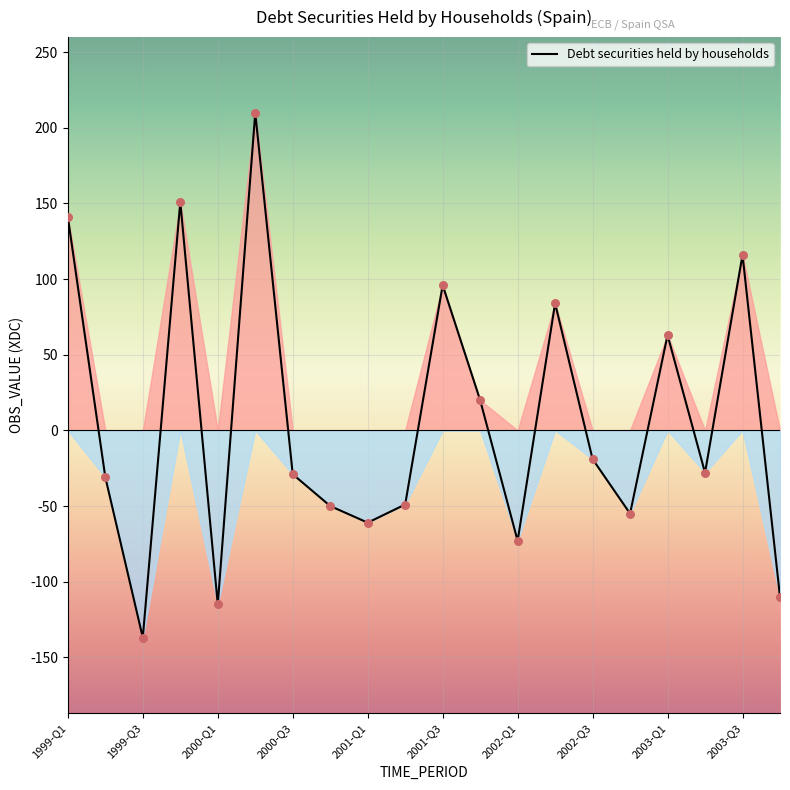

What is the greatest value displayed?

210